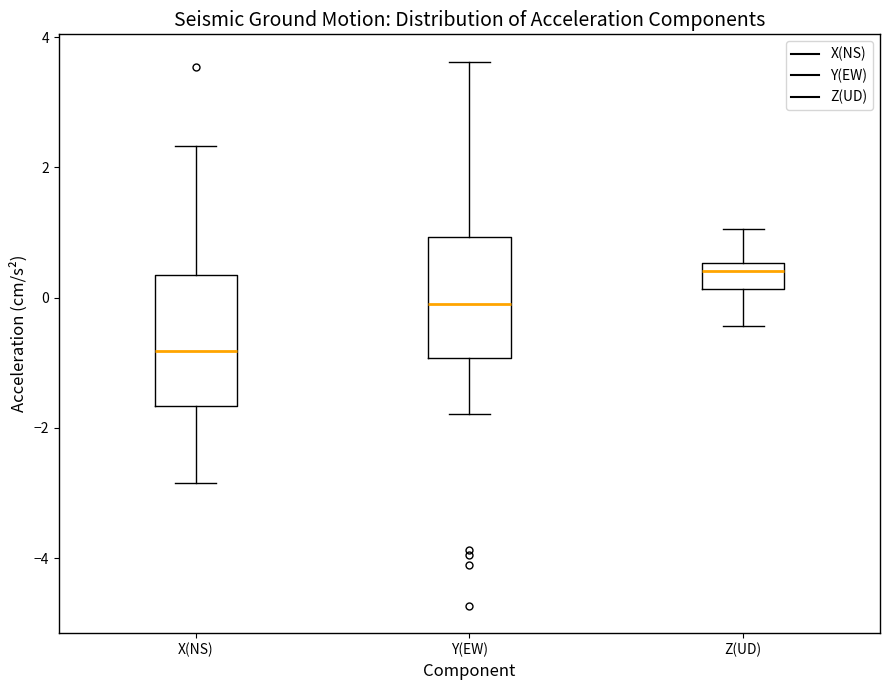

Reading left to right, read every box against the y-axis: the position of its median line, the range the box covers, and the ends of its whiskers. The values are not printed on the chart, so give them approximately, as read against the axis.

X(NS): median -0.8, box -1.6 to 0.4, whiskers -2.8 to 2.4
Y(EW): median 0.0, box -1.0 to 1.0, whiskers -1.8 to 3.6
Z(UD): median 0.4, box 0.2 to 0.6, whiskers -0.4 to 1.0